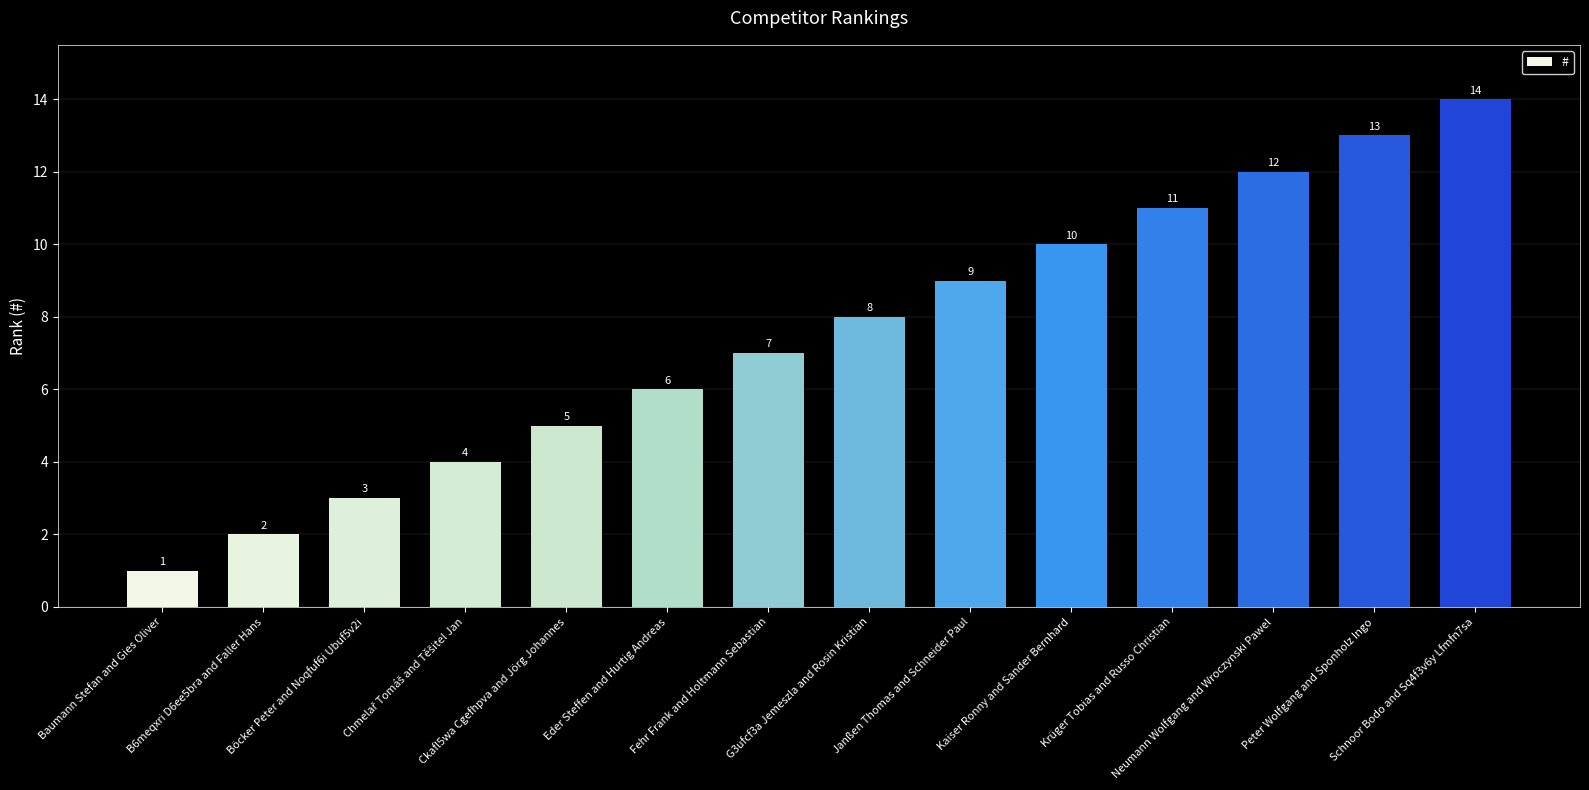

What is the greatest value displayed?

14